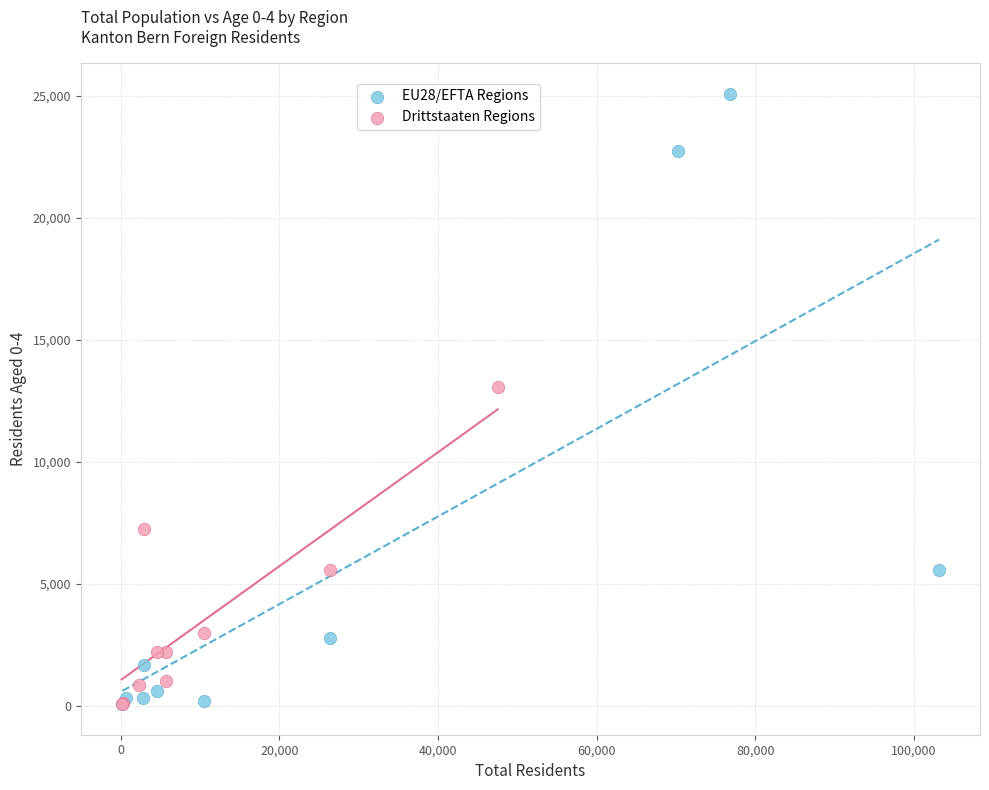

Which series has the largest Y range (max minus min)?

EU28/EFTA Regions